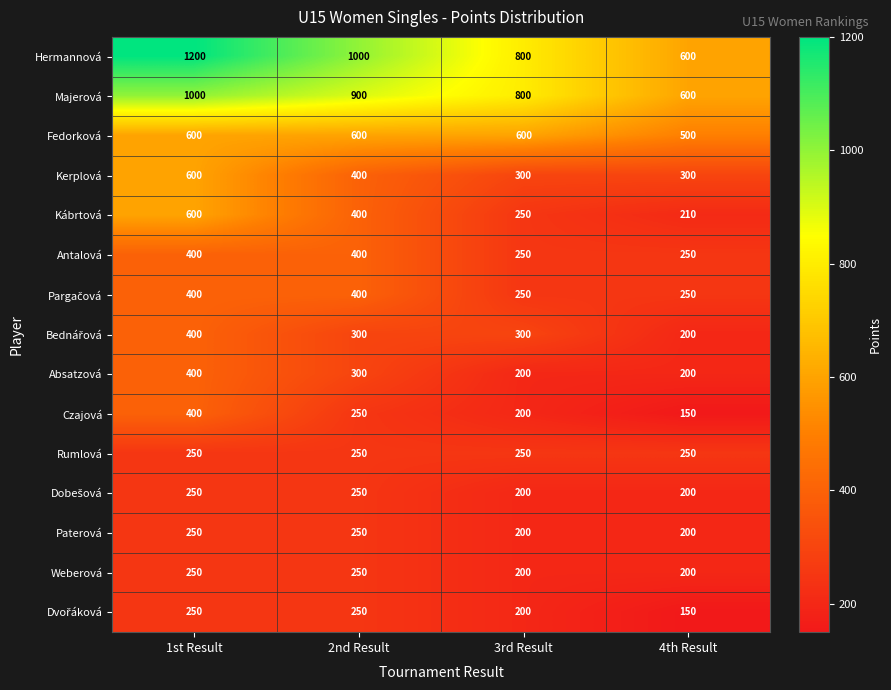

Is it true that Kábrtová equals 600 at 1st Result?

True